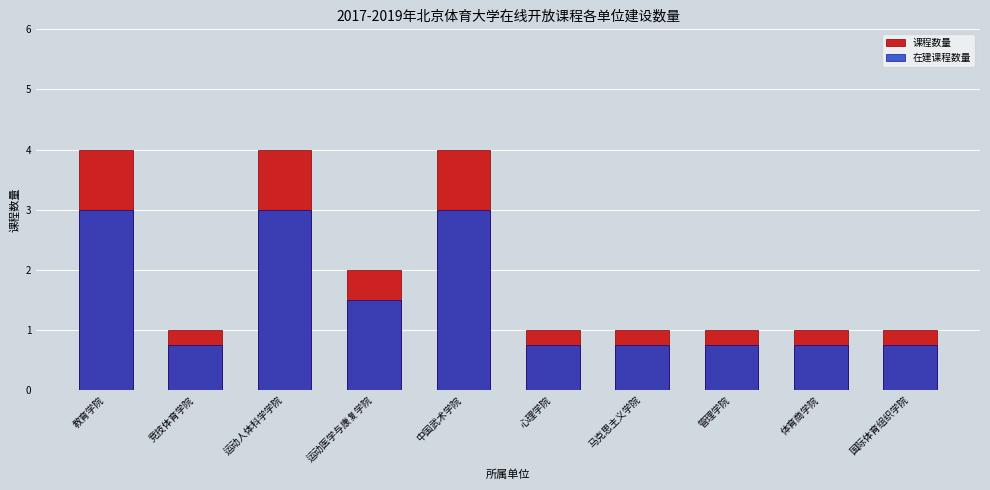

What is the difference between the second highest and minimum values in the 在建课程数量 series?

2.2